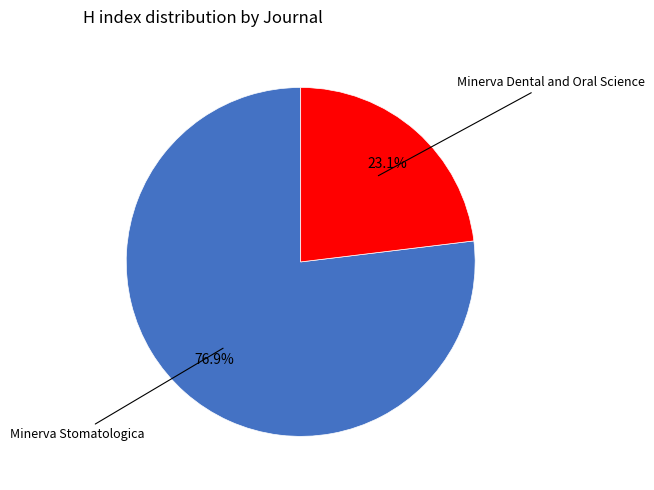

How many slices are in this pie chart?

2